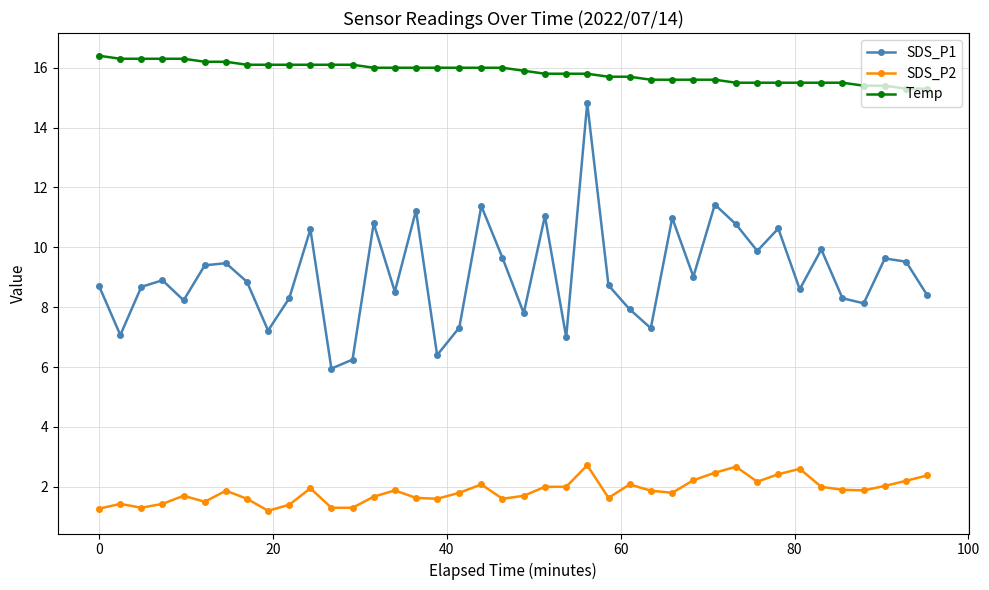

What is the difference between the maximum and minimum values in the SDS_P1 series?

8.9